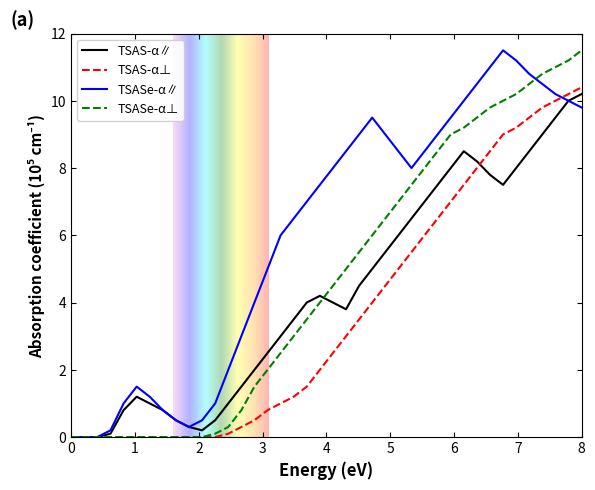

Reading right to left, transcribe all the data shown in this chart.

TSAS-α∥: 10.2	10.0	9.5	9.0	8.5	8.0	7.5	7.8	8.2	8.5	8.0	7.5	7.0	6.5	6.0	5.5	5.0	4.5	3.8	4.0	4.2	4.0	3.5	3.0	2.5	2.0	1.5	1.0	0.5	0.2	0.3	0.5	0.8	1.0	1.2	0.8	0.1	0.0	0.0	0.0
TSAS-α⊥: 10.4	10.2	10.0	9.8	9.5	9.2	9.0	8.5	8.0	7.5	7.0	6.5	6.0	5.5	5.0	4.5	4.0	3.5	3.0	2.5	2.0	1.5	1.2	1.0	0.8	0.5	0.3	0.1	0.0	0.0	0.0	0.0	0.0	0.0	0.0	0.0	0.0	0.0	0.0	0.0
TSASe-α∥: 9.8	10.0	10.2	10.5	10.8	11.2	11.5	11.0	10.5	10.0	9.5	9.0	8.5	8.0	8.5	9.0	9.5	9.0	8.5	8.0	7.5	7.0	6.5	6.0	5.0	4.0	3.0	2.0	1.0	0.5	0.3	0.5	0.8	1.2	1.5	1.0	0.2	0.0	0.0	0.0
TSASe-α⊥: 11.5	11.2	11.0	10.8	10.5	10.2	10.0	9.8	9.5	9.2	9.0	8.5	8.0	7.5	7.0	6.5	6.0	5.5	5.0	4.5	4.0	3.5	3.0	2.5	2.0	1.5	0.8	0.3	0.1	0.0	0.0	0.0	0.0	0.0	0.0	0.0	0.0	0.0	0.0	0.0